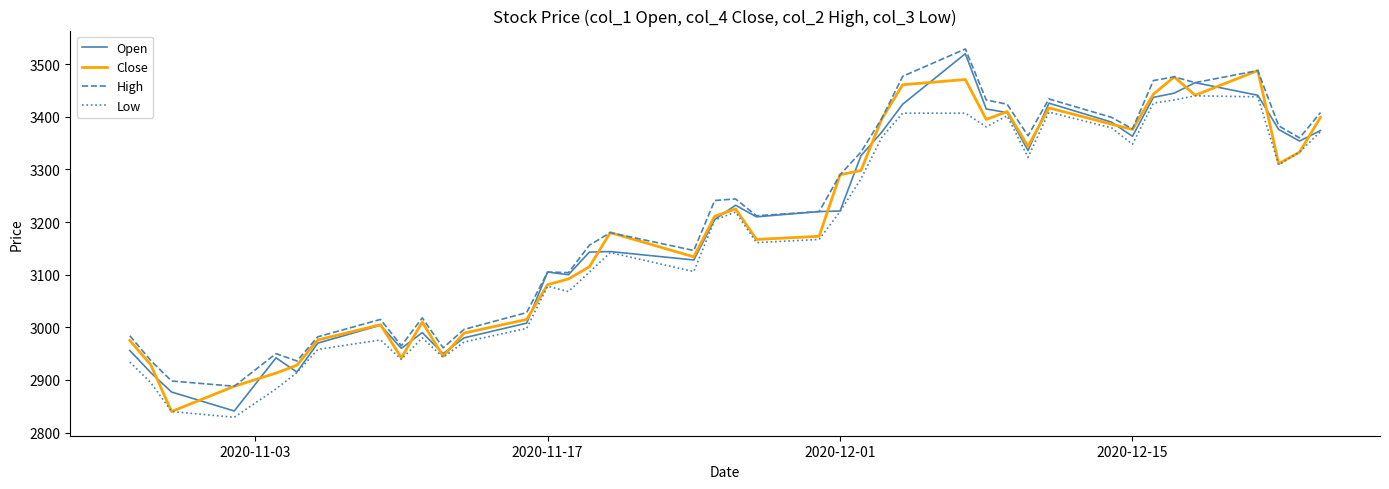

True or false: High and Low cross at least once.

False